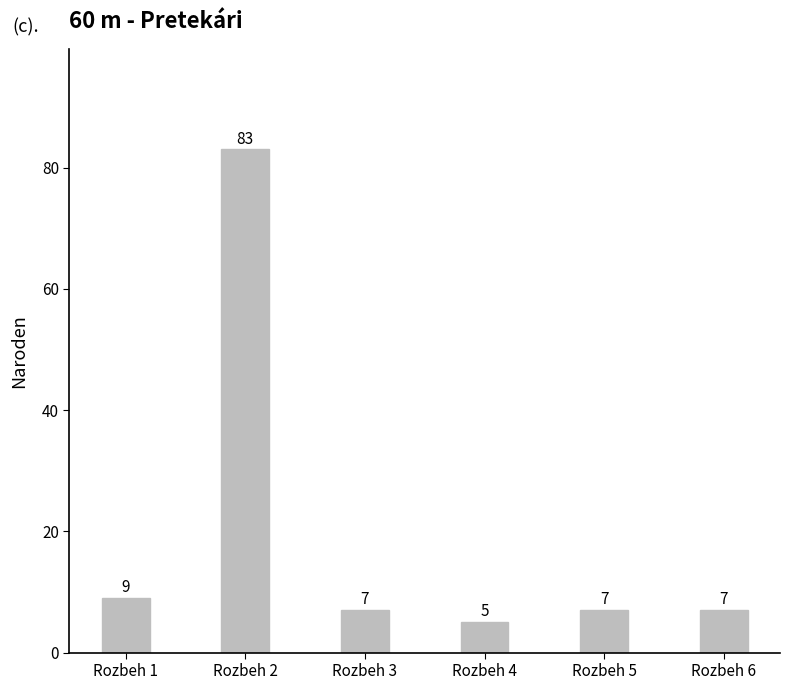

What is the value of the 4th bar from the left?

5